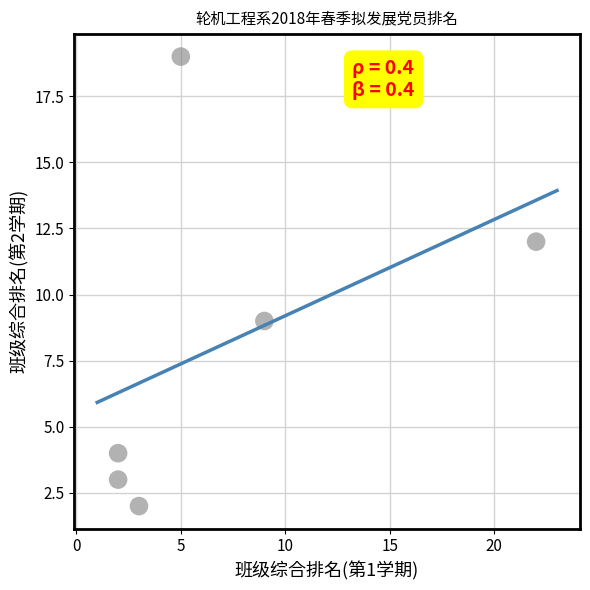

What is the average Y value?

8